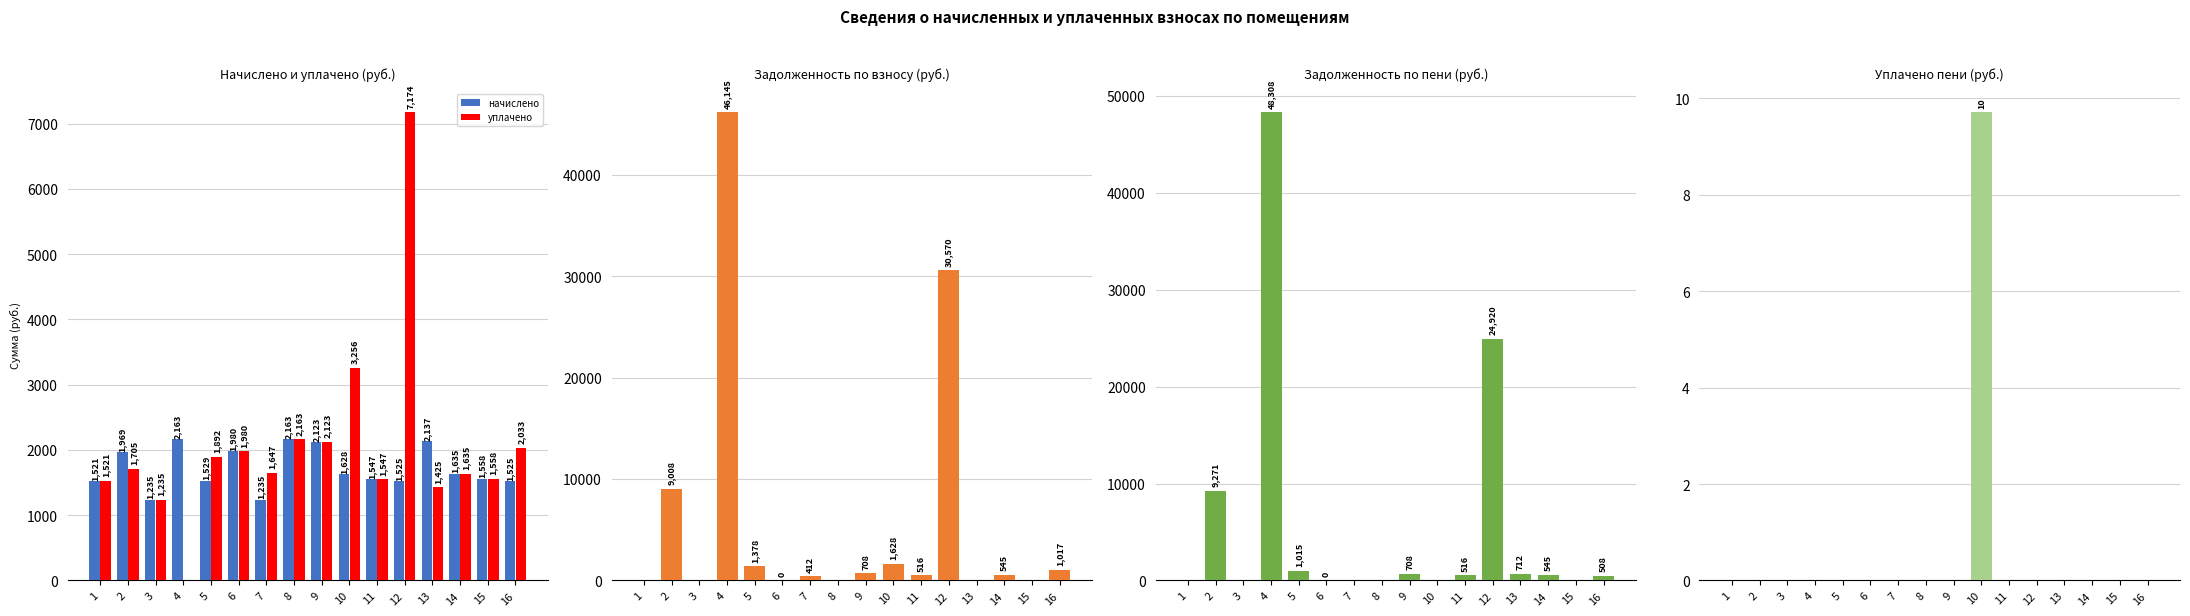

True or false: уплачено has a value of 705.0 at 7.

False